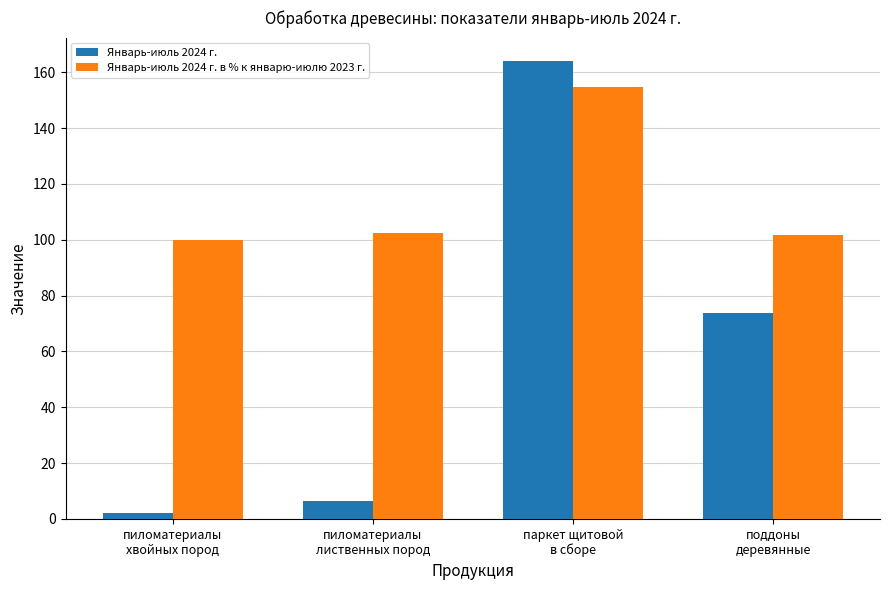

What is the approximate value of Январь-июль 2024 г. at паркет щитовой
в сборе?

164.2